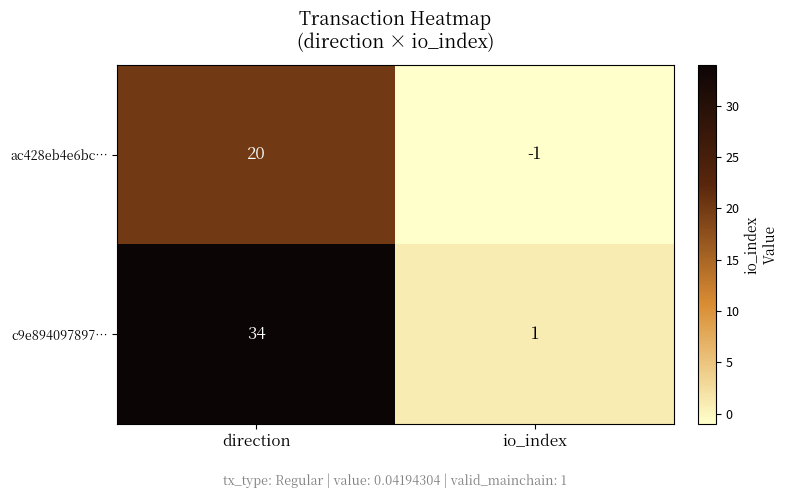

Which series changed the most between direction and io_index?

c9e894097897…